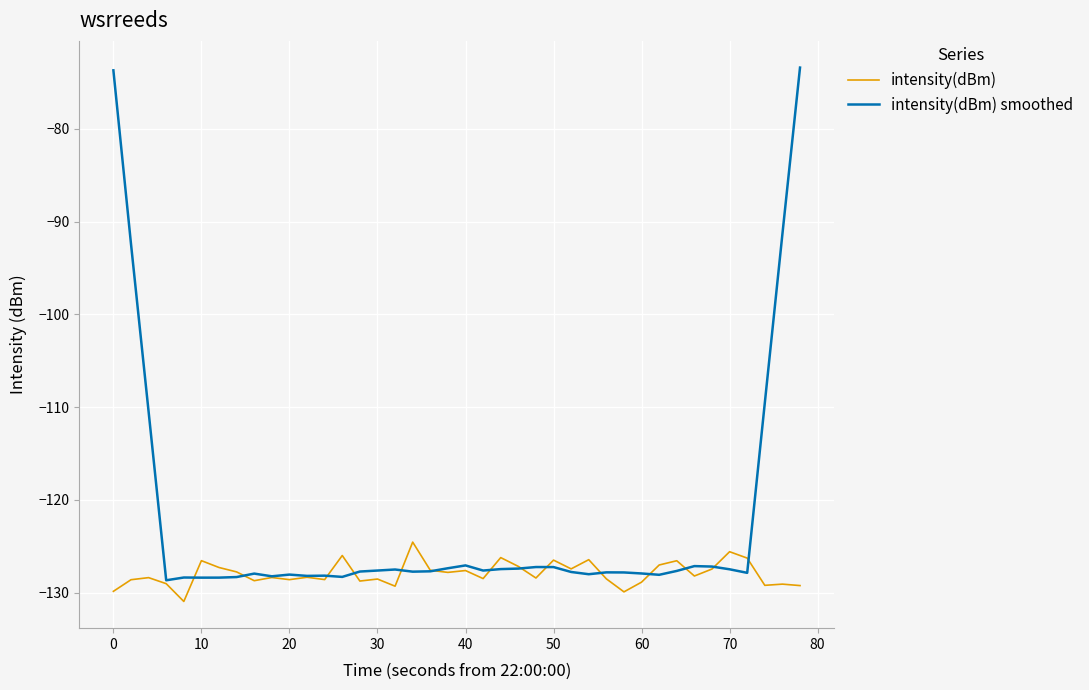

Which series has the largest total across all categories?

intensity(dBm) smoothed